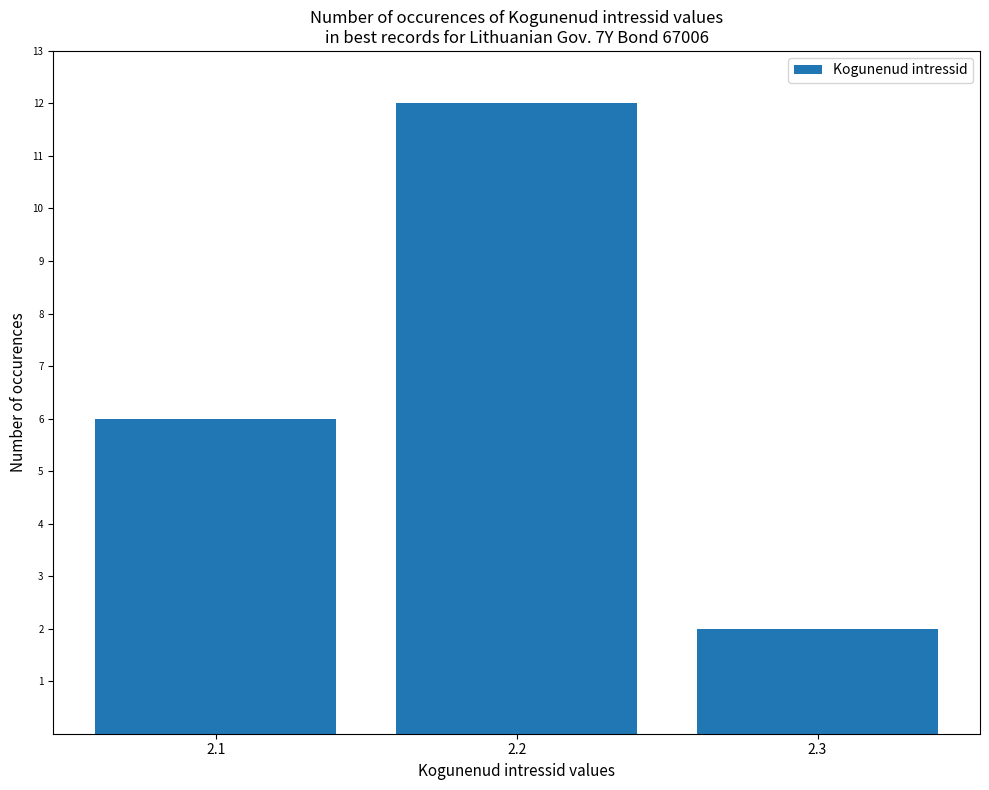

Reading left to right, extract all data points from this chart.

6	12	2